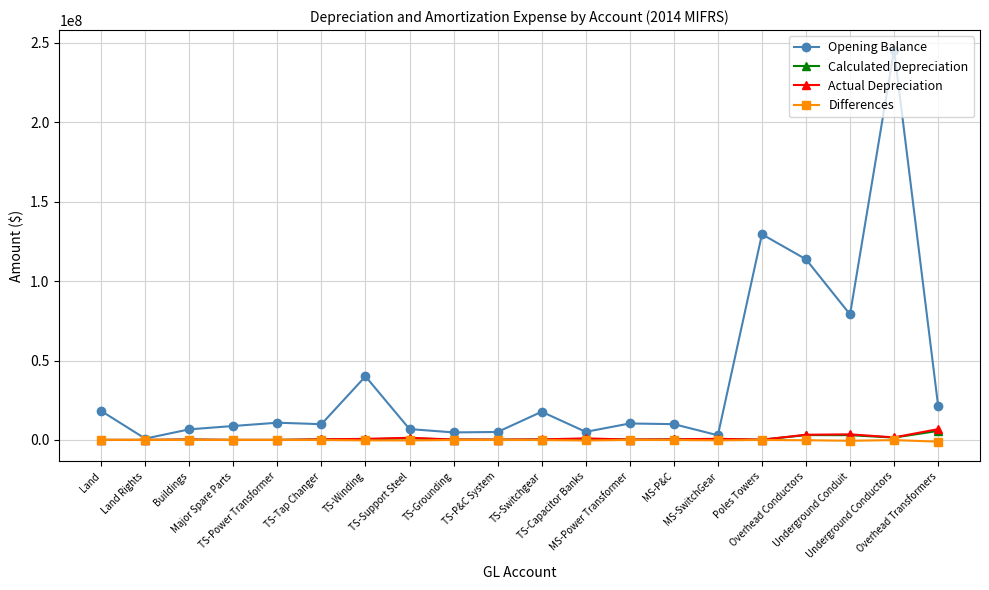

What is the difference between the highest and lowest values at MS-P&C?

9999224.4